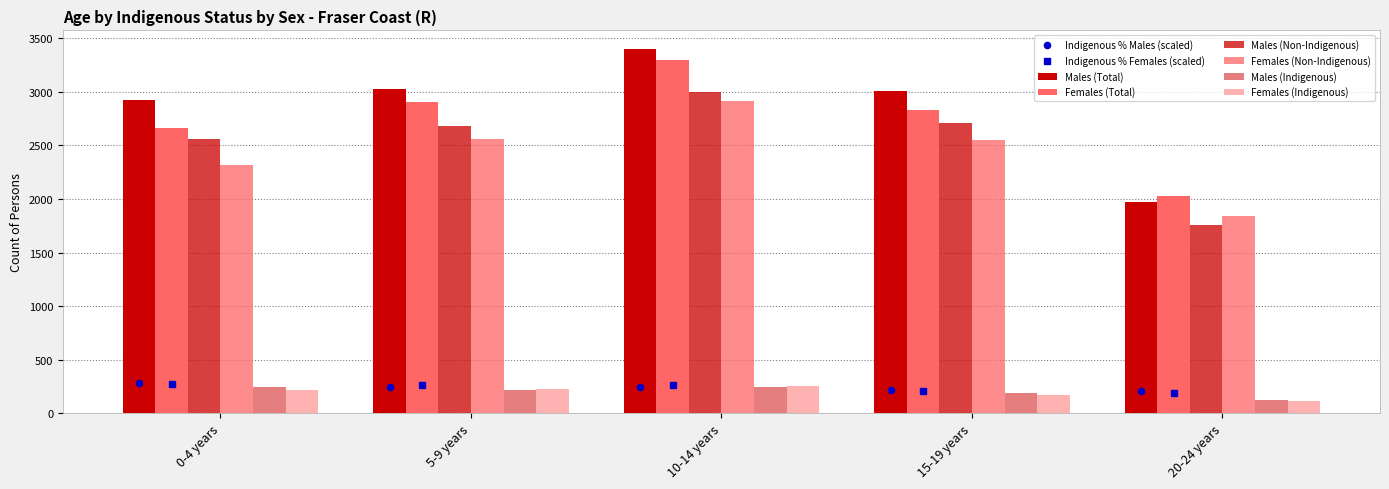

What is the total value across all series at 20-24 years?

7829